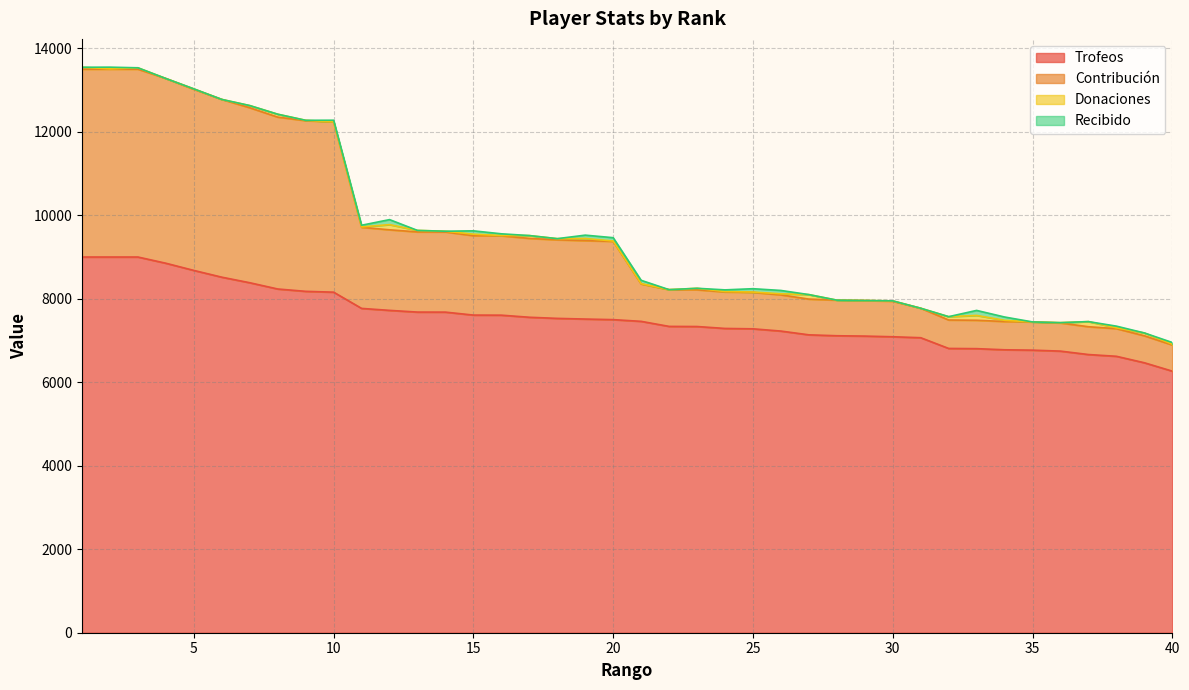

What is the lowest value of the Trofeos series?

6266